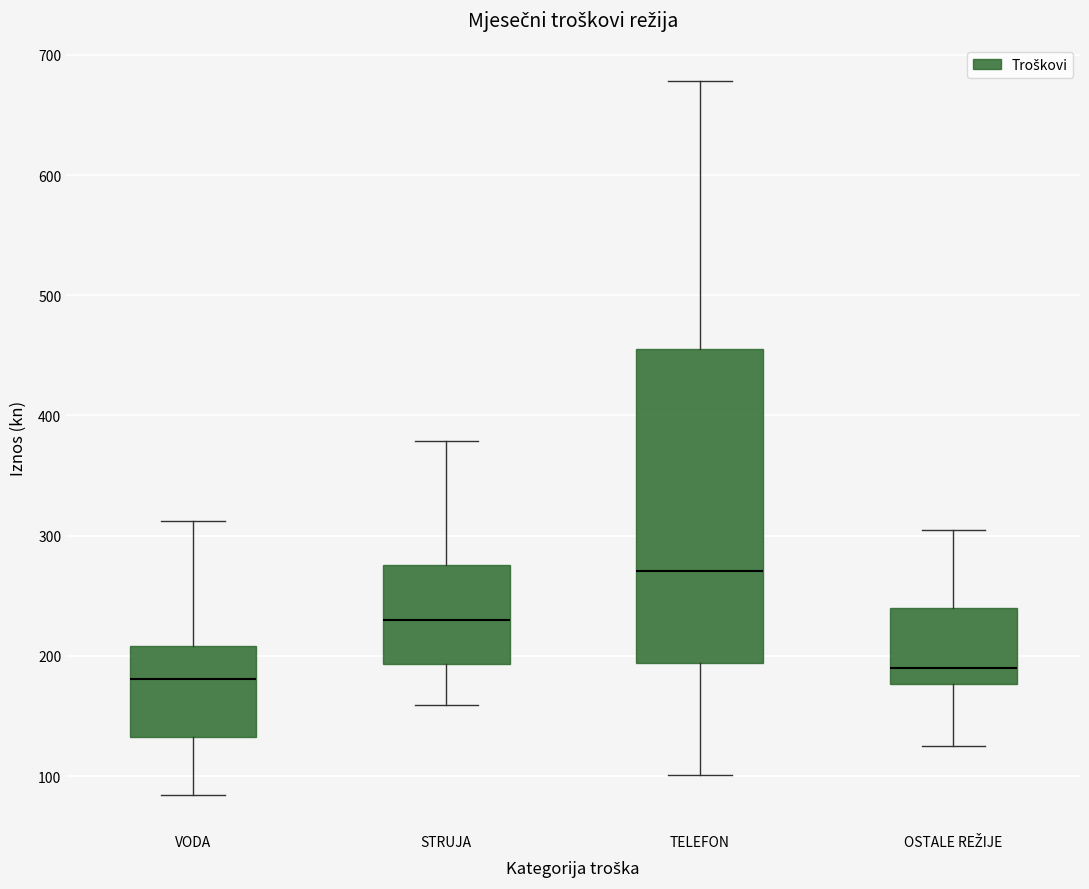

Reading left to right, read every box against the y-axis: the position of its median line, the range the box covers, and the ends of its whiskers. The values are not printed on the chart, so give them approximately, as read against the axis.

VODA: median 180, box 130 to 210, whiskers 80 to 310
STRUJA: median 230, box 190 to 280, whiskers 160 to 380
TELEFON: median 270, box 190 to 460, whiskers 100 to 680
OSTALE REŽIJE: median 190, box 180 to 240, whiskers 130 to 310